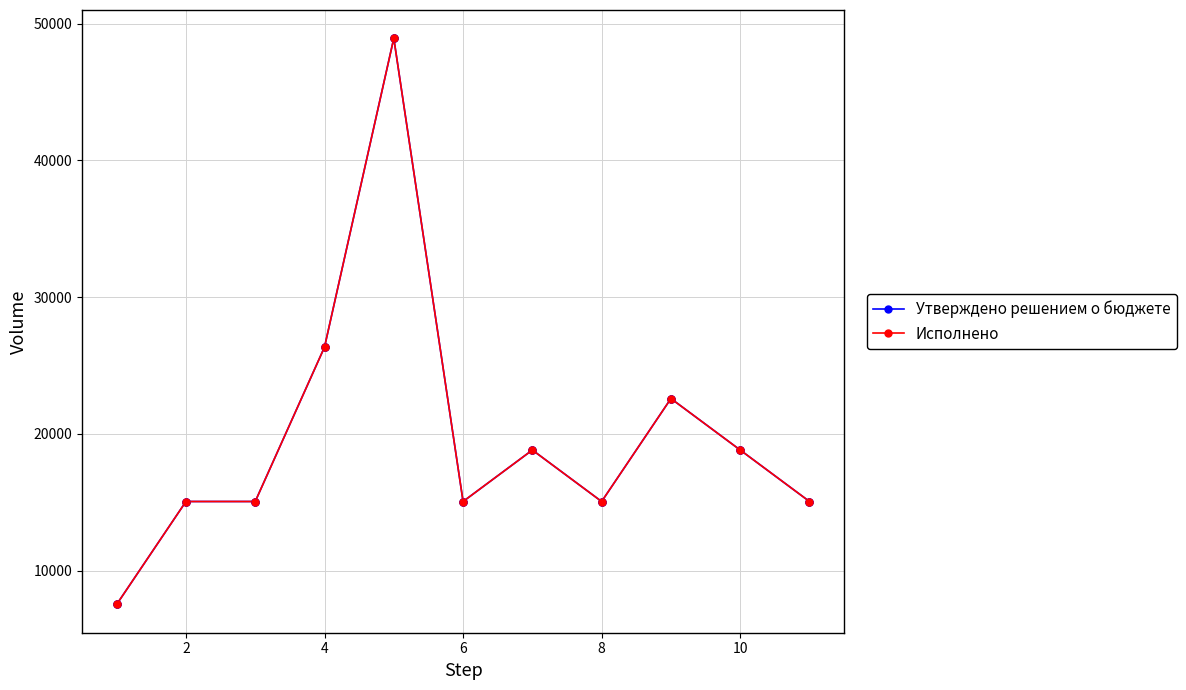

Does the chart have visible grid lines?

Yes